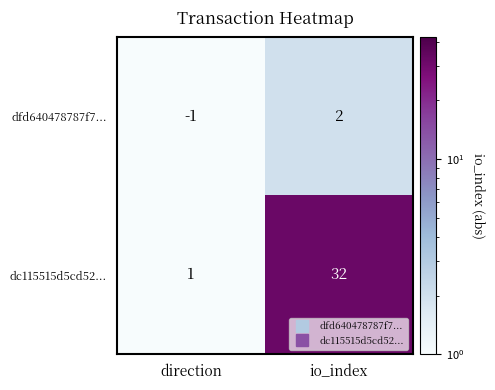

What is the sum of all dc115515d5cd52... values?

33